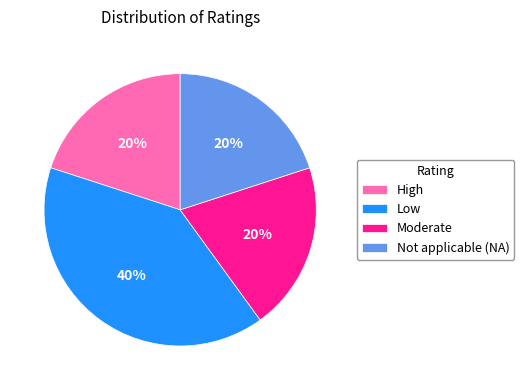

Between Moderate and Low, which is larger?

Low